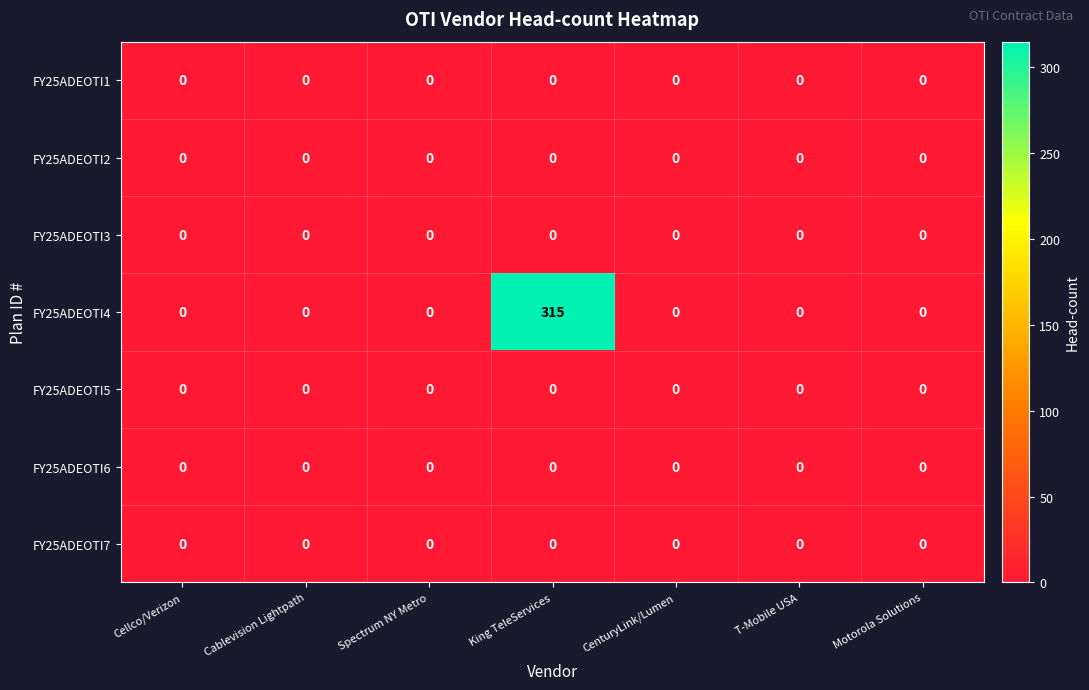

Which series has the largest range (max minus min)?

FY25ADEOTI4